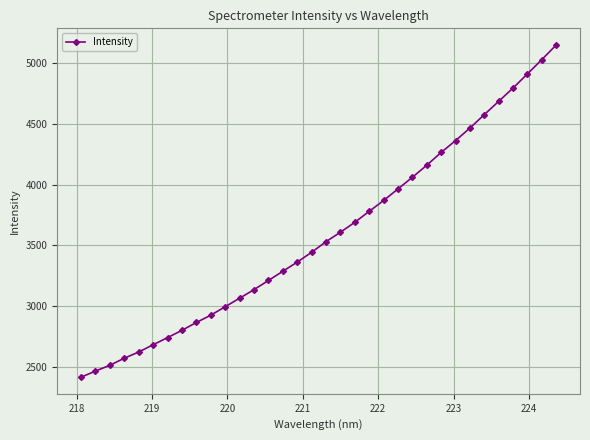

What is the value of the 27th point from the left?

4363.6